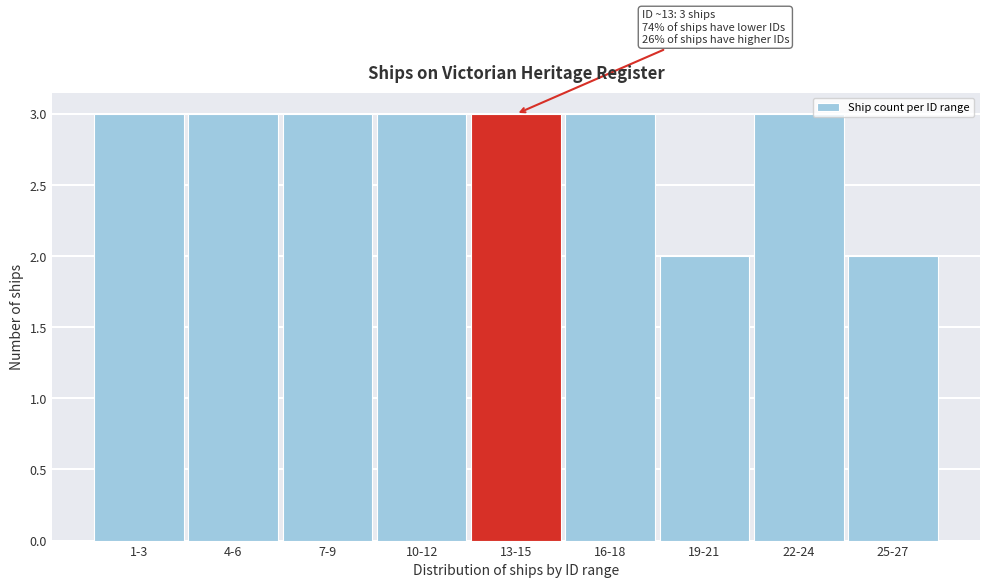

Reading left to right, list all the values displayed in this chart.

1-3=3	4-6=3	7-9=3	10-12=3	13-15=3	16-18=3	19-21=2	22-24=3	25-27=2